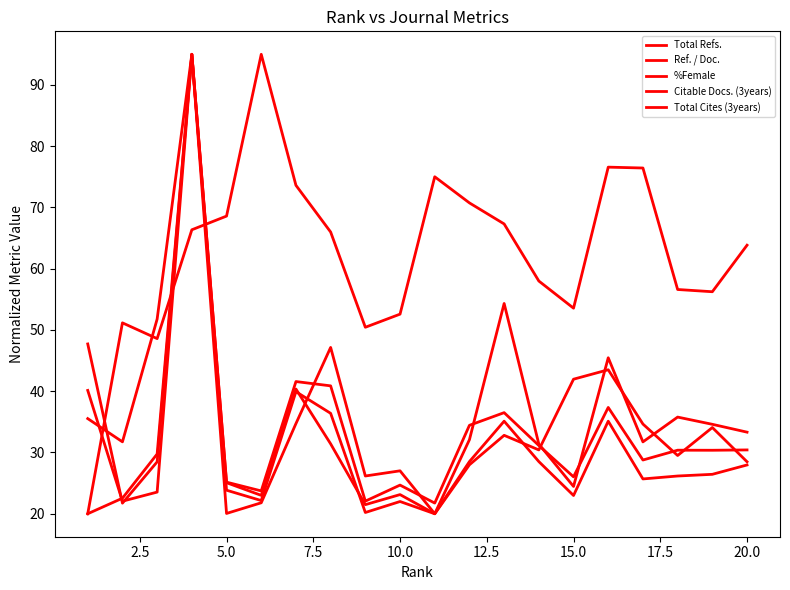

Where is the first local maximum for %Female?

7.5